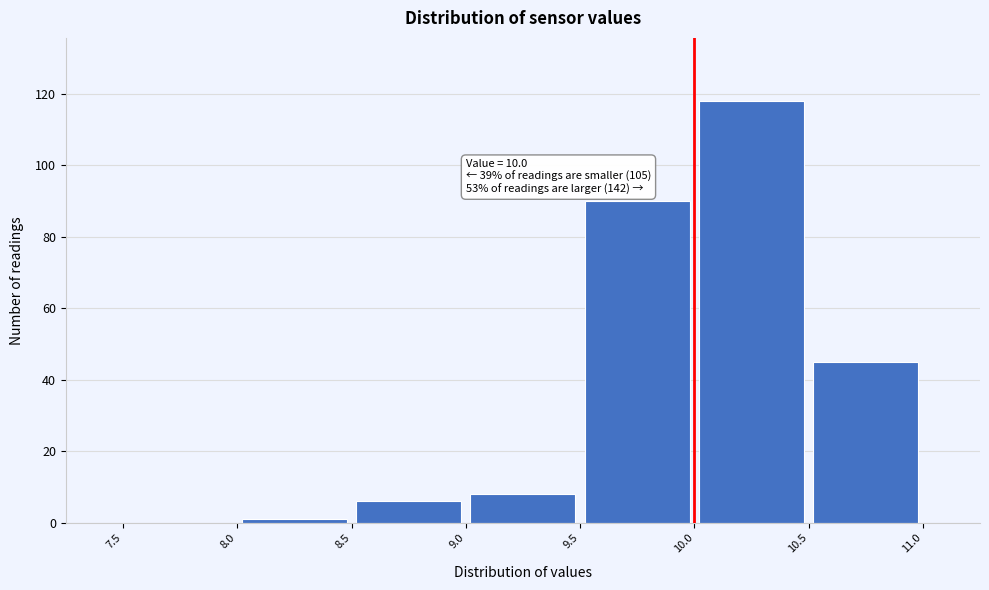

Which range on the x-axis has the tallest bar?

10.0 to 10.5